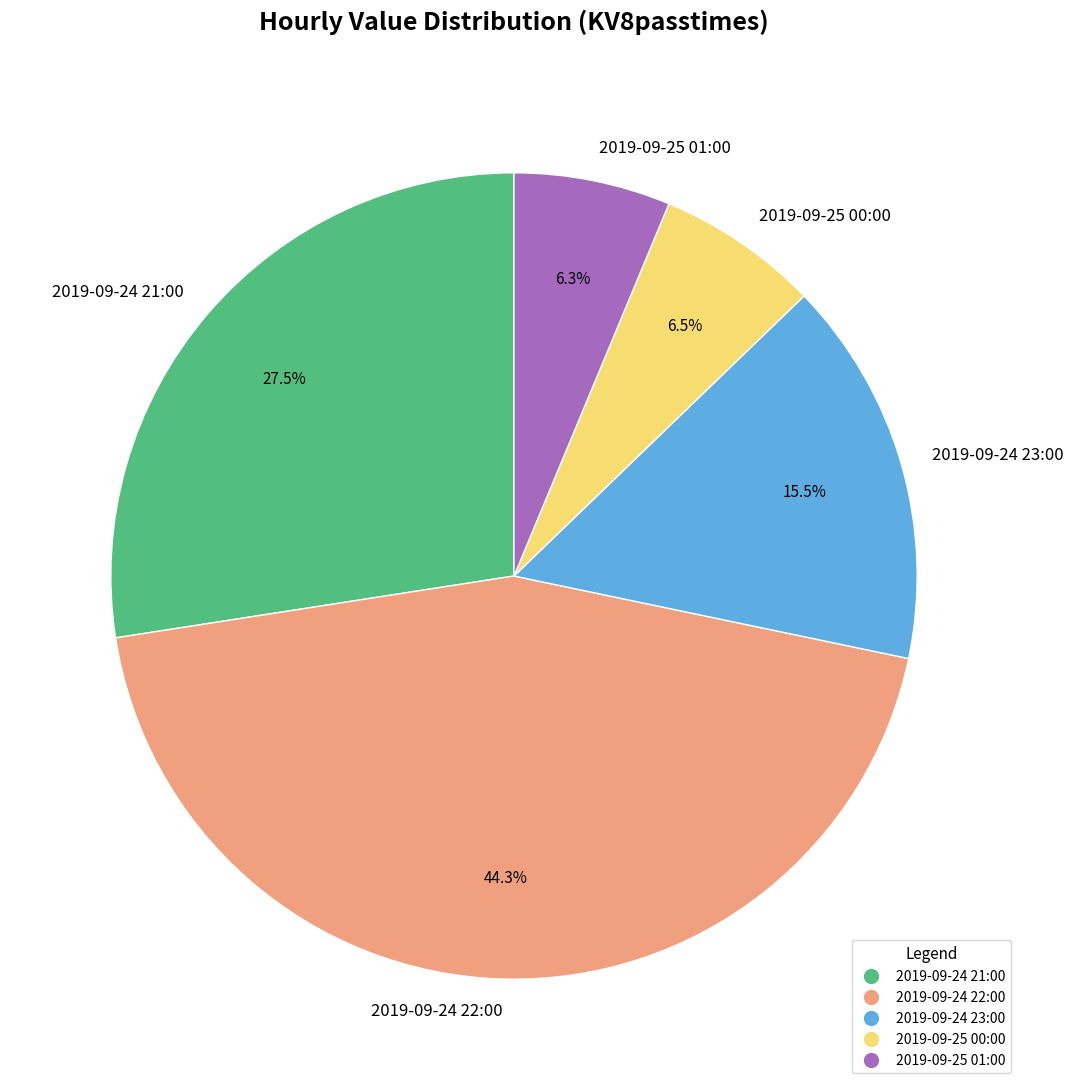

Which category has the biggest portion of the pie?

2019-09-24 22:00